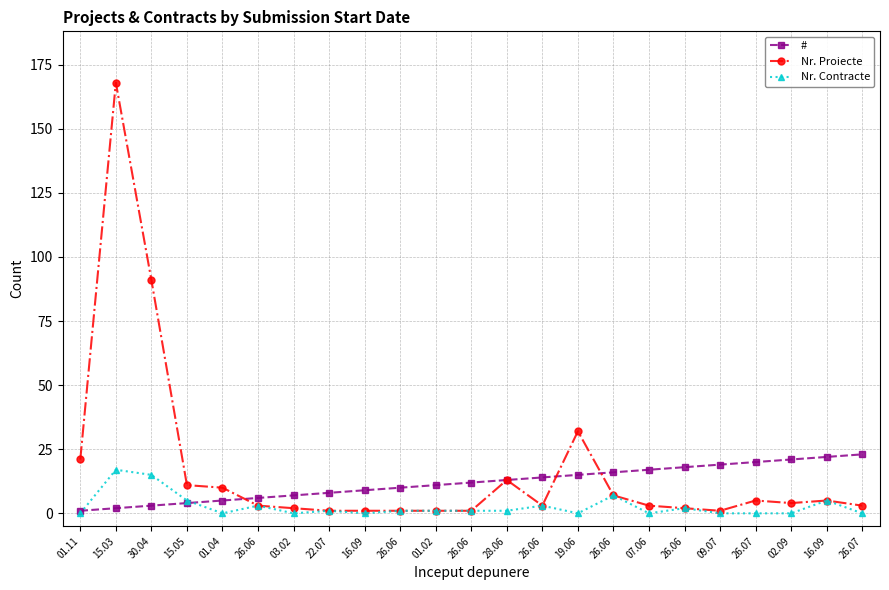

List the series in order of their overall mean, highest first.

Nr. Proiecte, #, Nr. Contracte